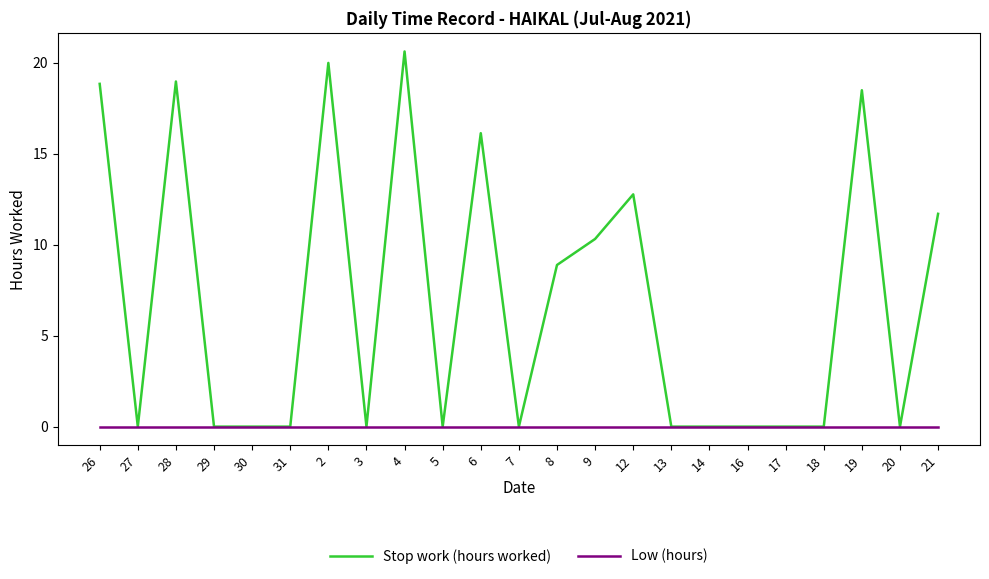

Does the chart display data point markers on the line(s)?

No